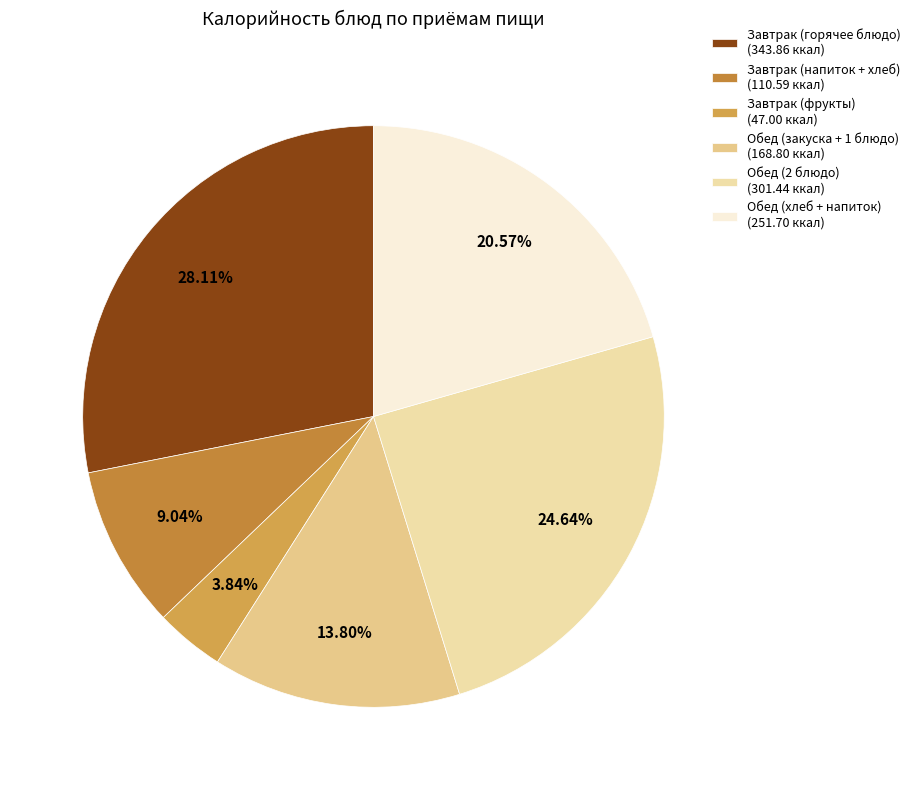

Count the number of slices in the pie.

6